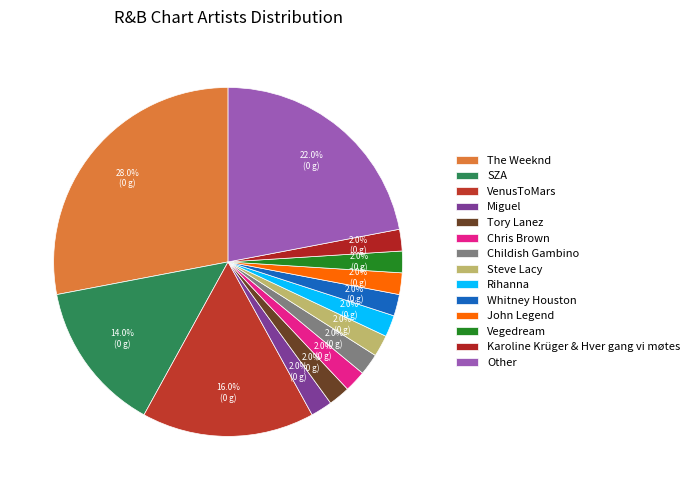

Is there a majority slice in this chart?

No